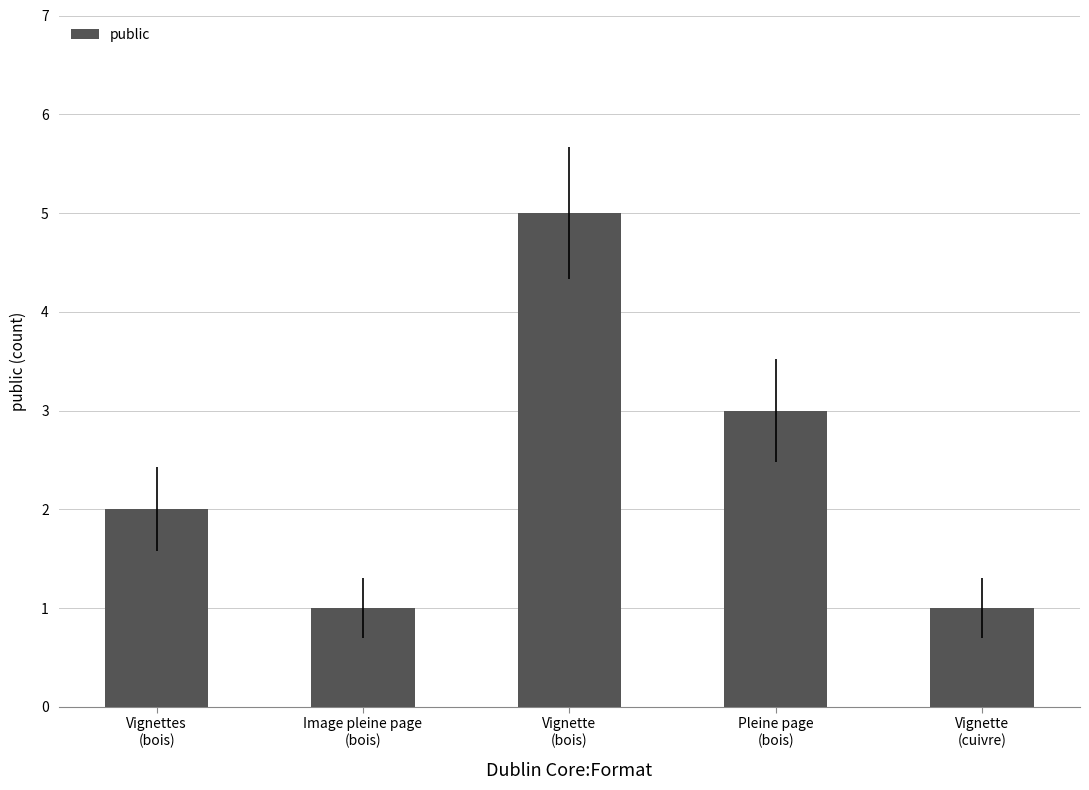

What is the label of the 4th bar from the left?

Pleine page
(bois)